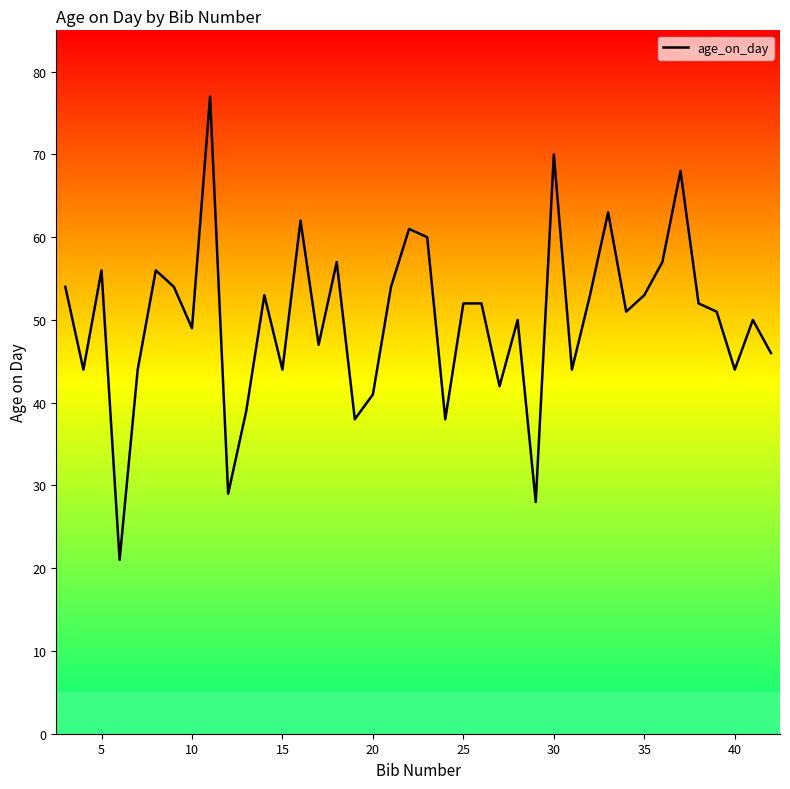

What is the greatest value displayed?

77